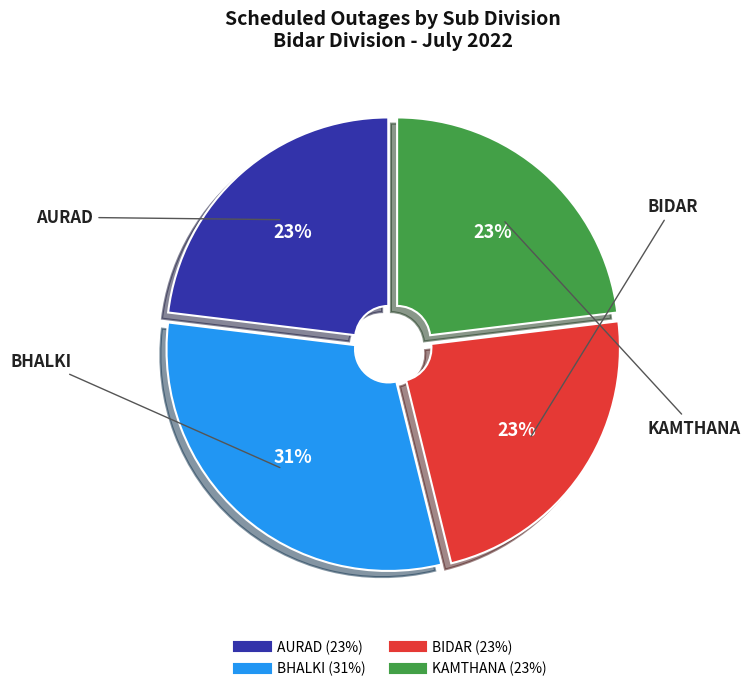

Is the sum of AURAD and KAMTHANA greater than half?

No